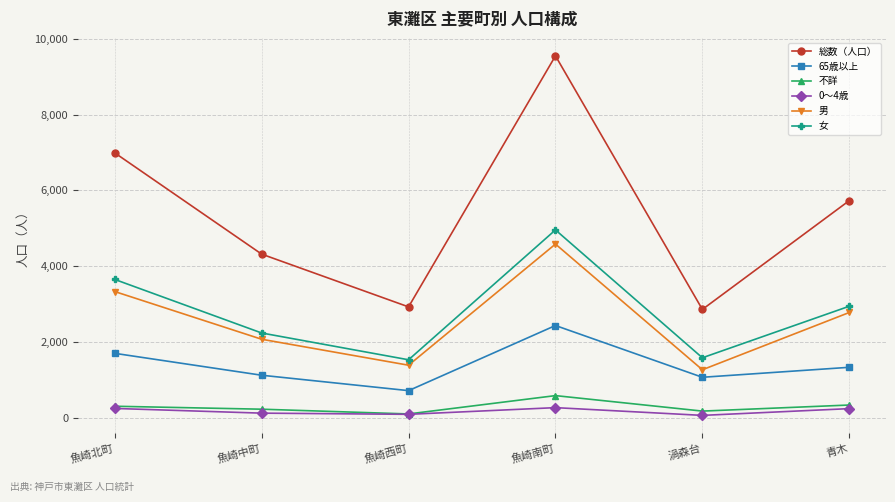

What is the maximum value for 不詳?

593